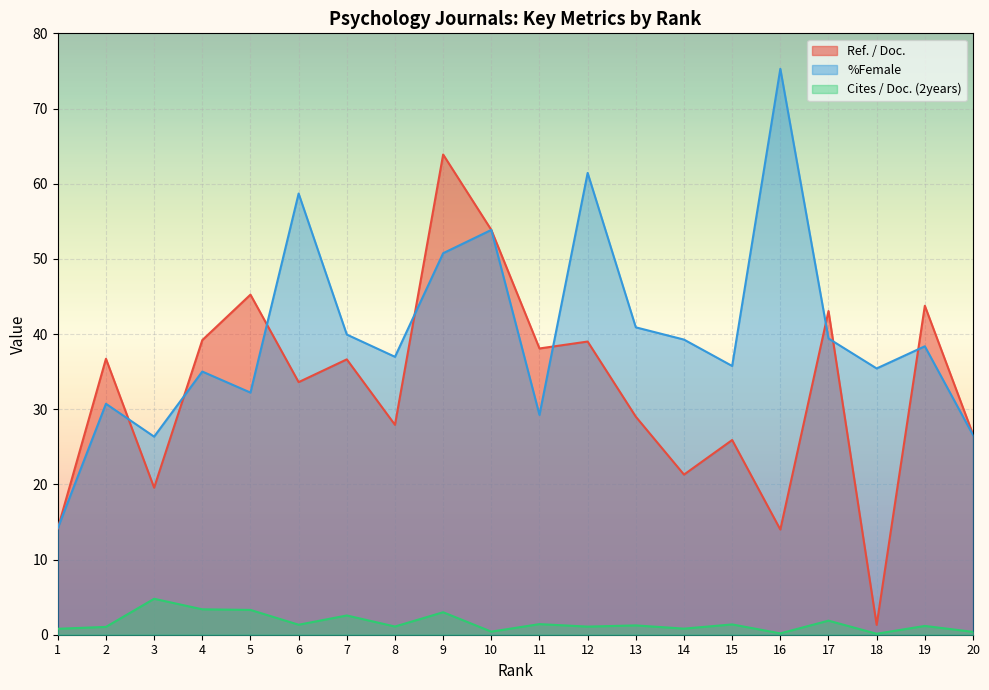

Which label corresponds to the smallest value in the chart?

18